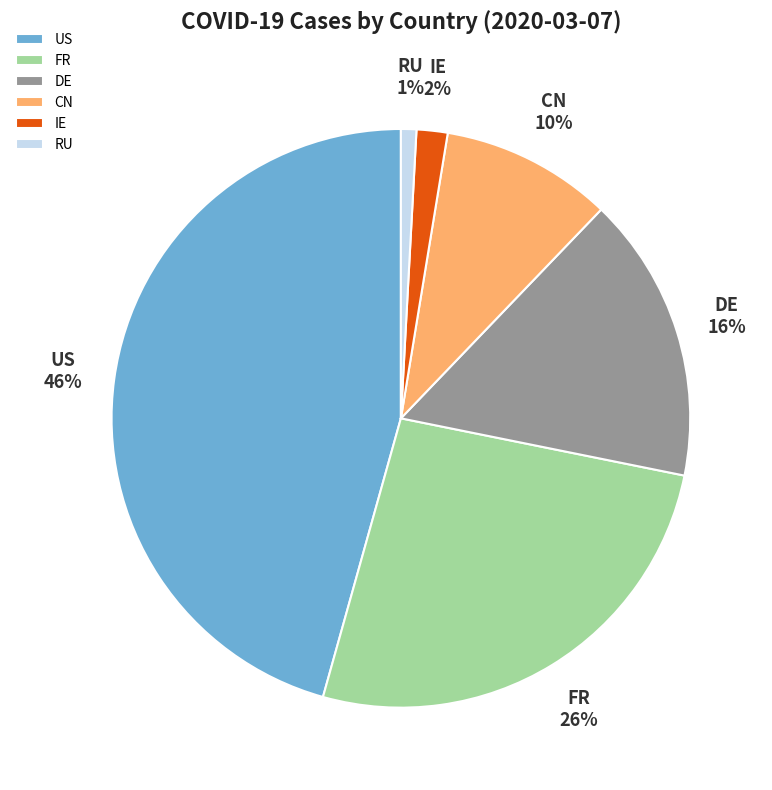

Count the number of slices in the pie.

6